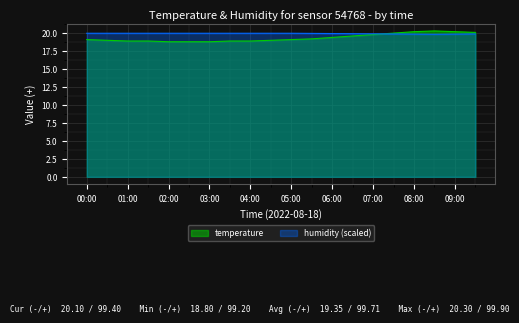

What is the label of the 14th point from the left?

06:30